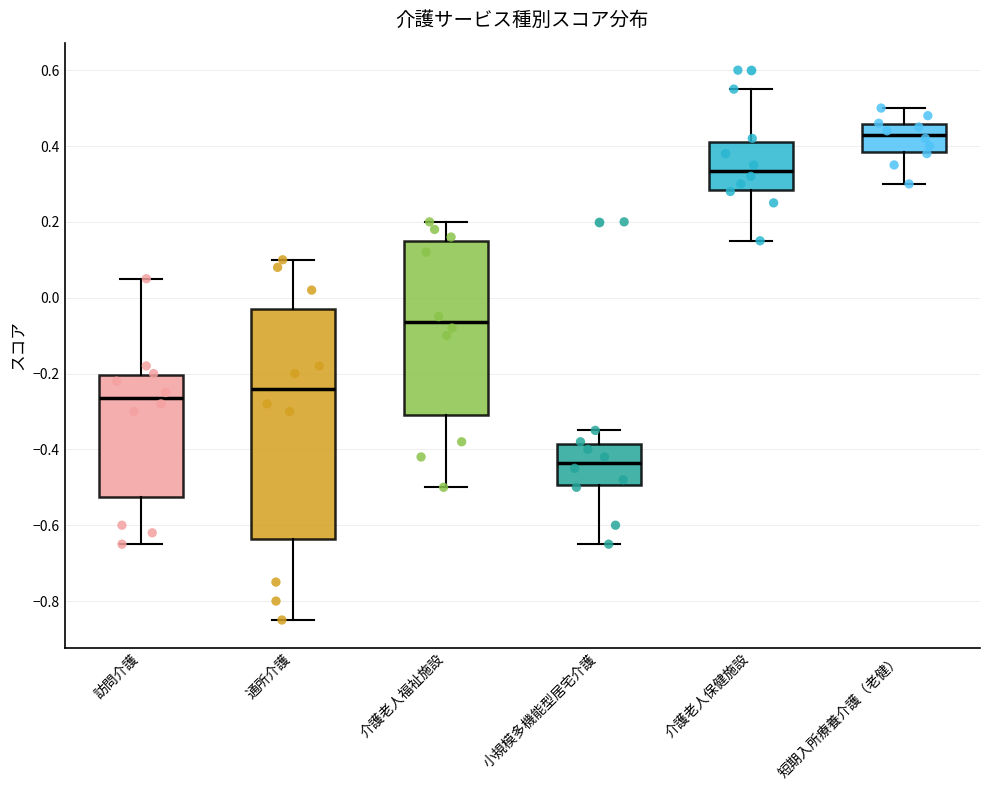

Reading left to right, read every box against the y-axis: the position of its median line, the range the box covers, and the ends of its whiskers. The values are not printed on the chart, so give them approximately, as read against the axis.

訪問介護: median -0.26, box -0.52 to -0.20, whiskers -0.64 to 0.06
通所介護: median -0.24, box -0.64 to -0.02, whiskers -0.84 to 0.10
介護老人福祉施設: median -0.06, box -0.30 to 0.16, whiskers -0.50 to 0.20
小規模多機能型居宅介護: median -0.44, box -0.50 to -0.38, whiskers -0.64 to -0.34
介護老人保健施設: median 0.34, box 0.28 to 0.42, whiskers 0.16 to 0.56
短期入所療養介護（老健）: median 0.44, box 0.38 to 0.46, whiskers 0.30 to 0.50